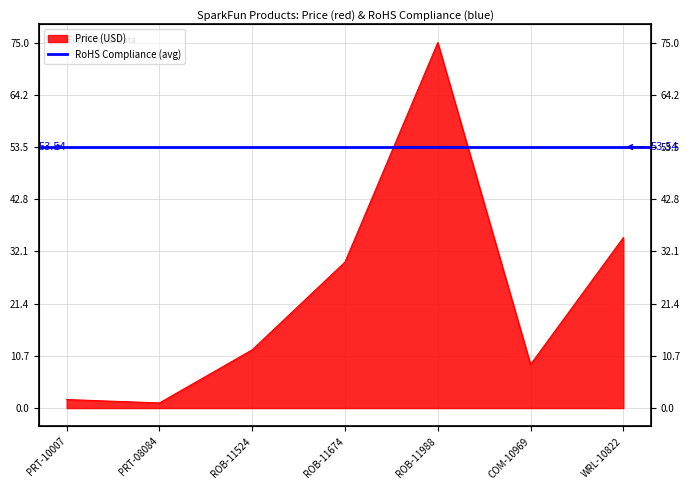

Reading left to right, what are all the values shown in this chart?

PRT-10007=1.8	PRT-08084=1.1	ROB-11524=11.9	ROB-11674=29.9	ROB-11988=75.0	COM-10969=8.9	WRL-10822=35.0